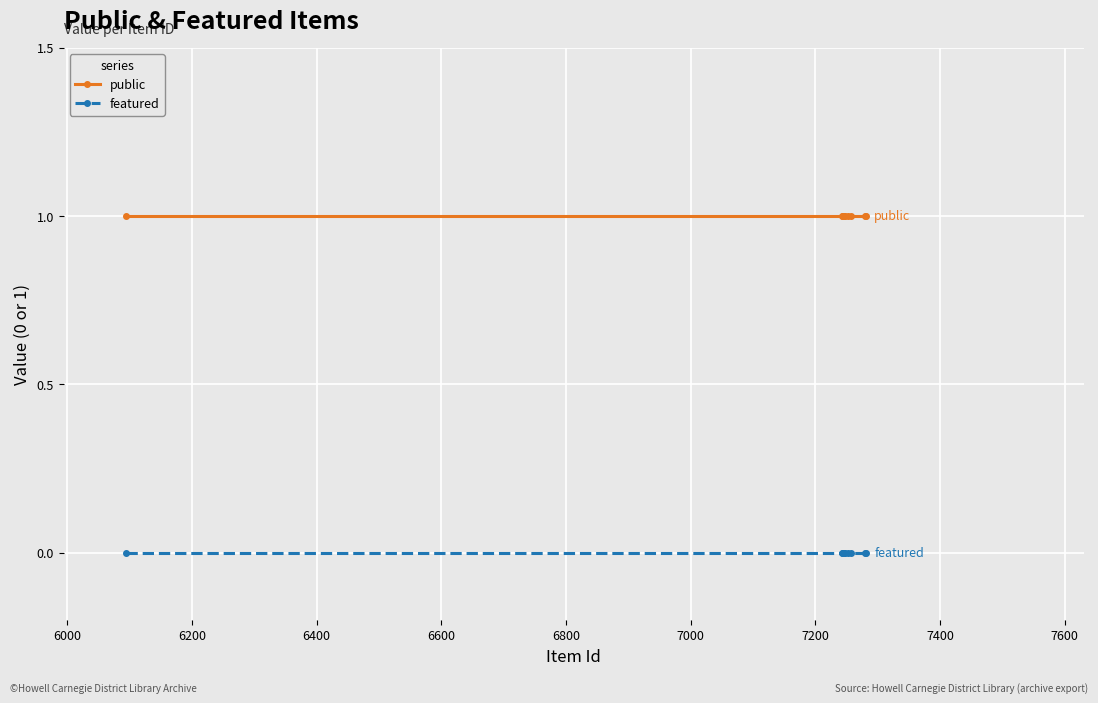

Rank the series by their average value, from highest to lowest.

public, featured